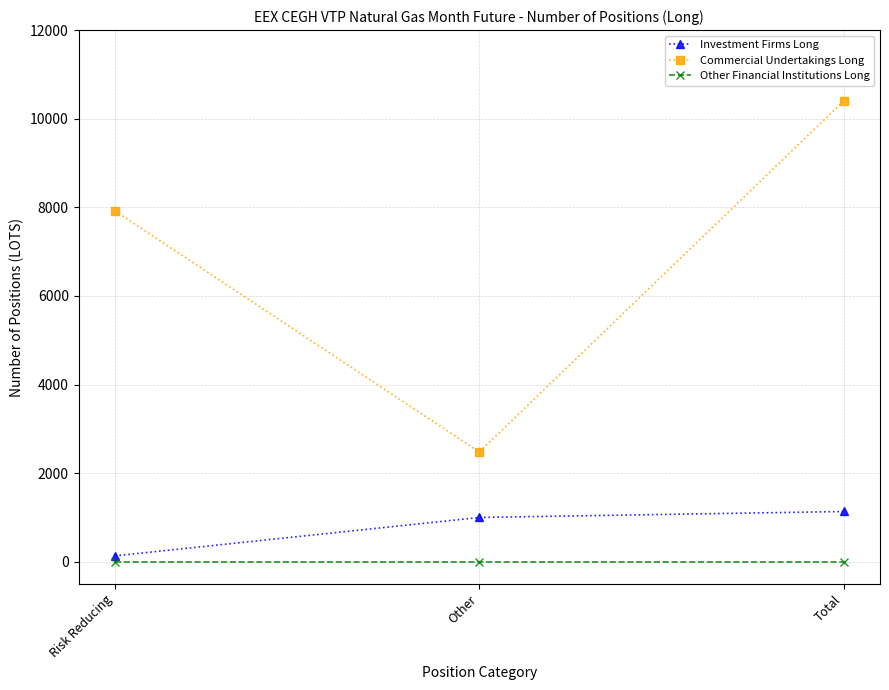

Which series changed the most between Risk Reducing and Other?

Commercial Undertakings Long